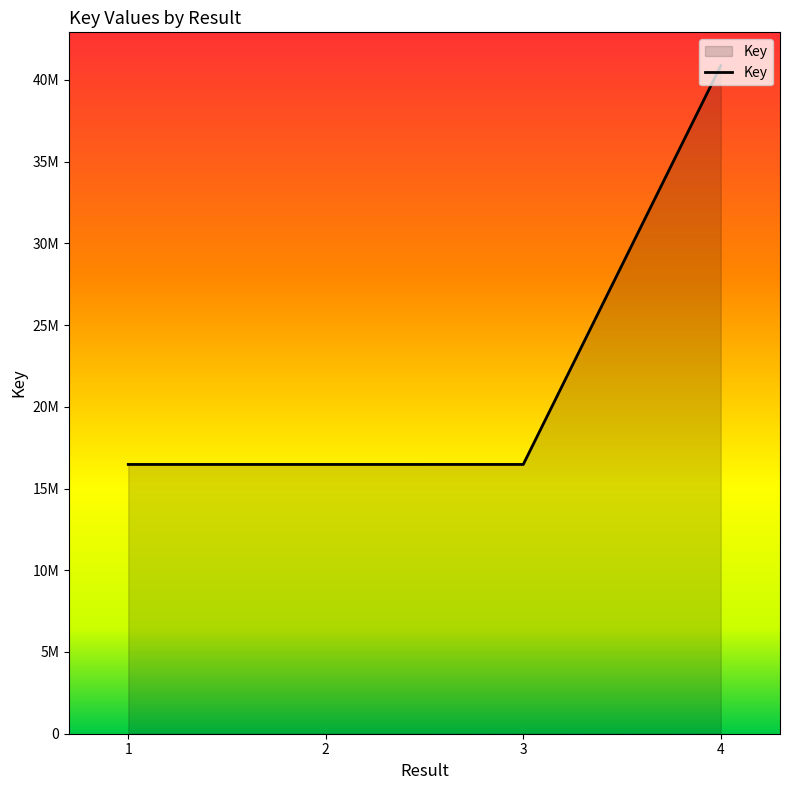

Does the chart have visible grid lines?

No